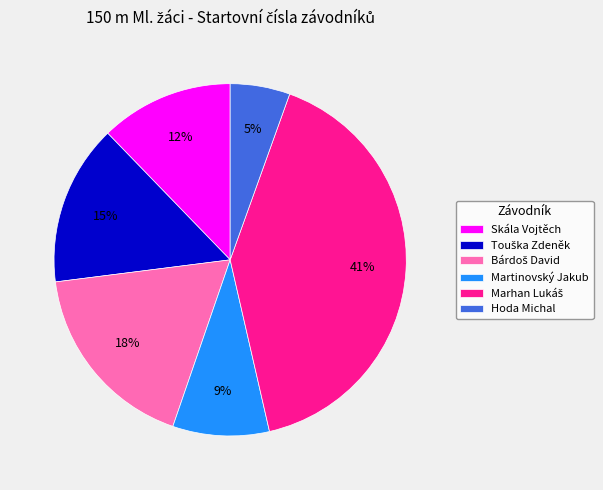

The Hoda Michal slice represents 5% of the pie. True or false?

True